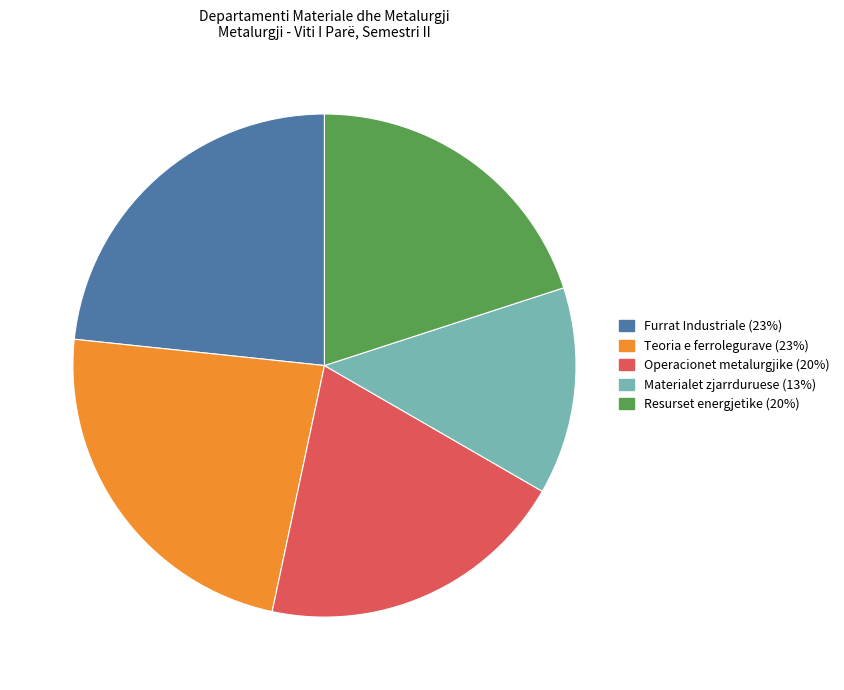

Approximately how many times larger is the value at Operacionet metalurgjike compared to Teoria e ferrolegurave?

0.9